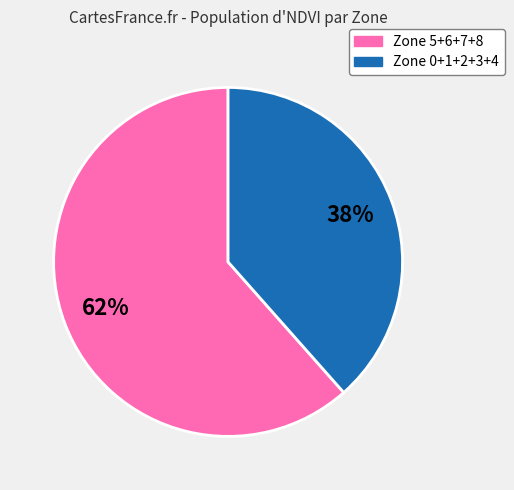

How many segments does this pie chart have?

2